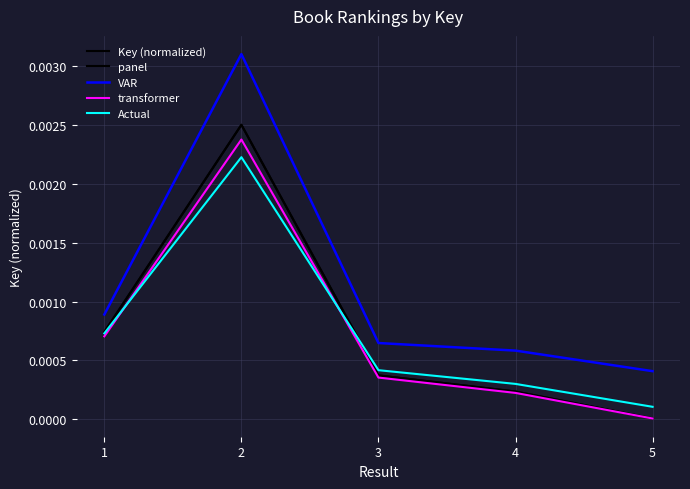

Is this an area chart (filled region under the line)?

No